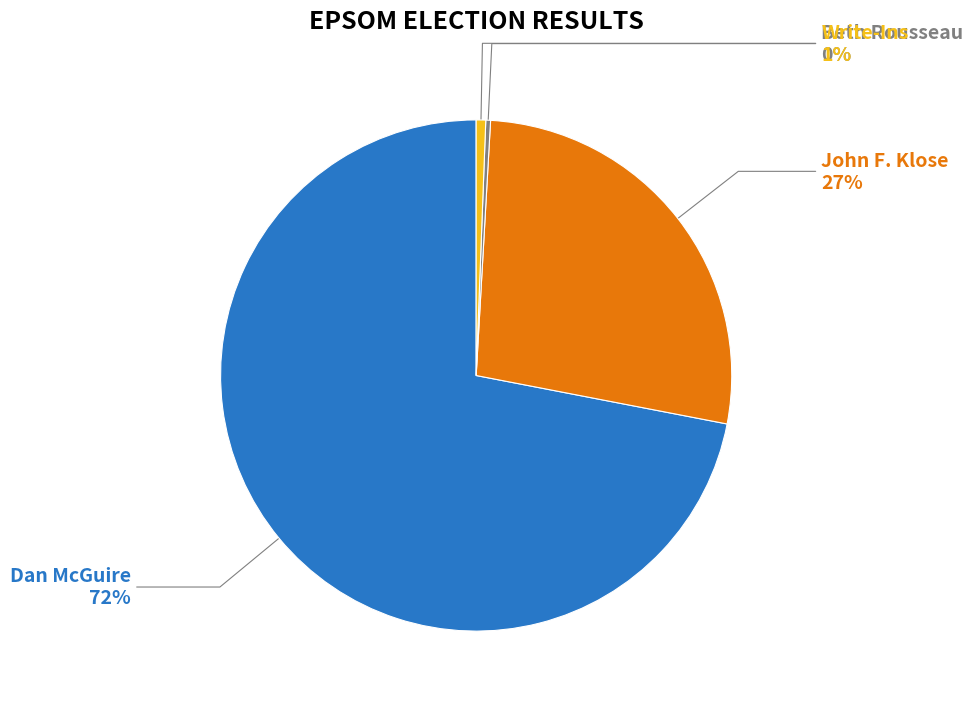

What is the ratio of the value at Dan McGuire to the value at John F. Klose?

2.7